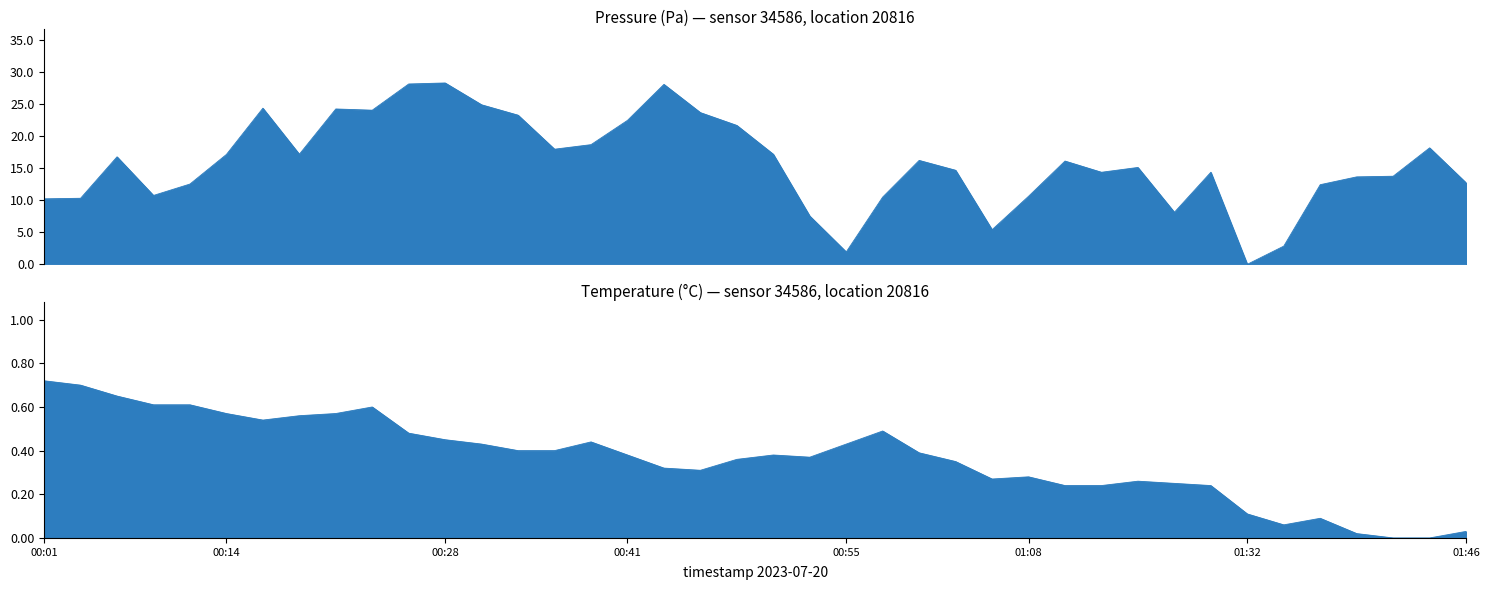

Is the value of pressure at 00:38 greater than the value of temperature at 01:13?

Yes